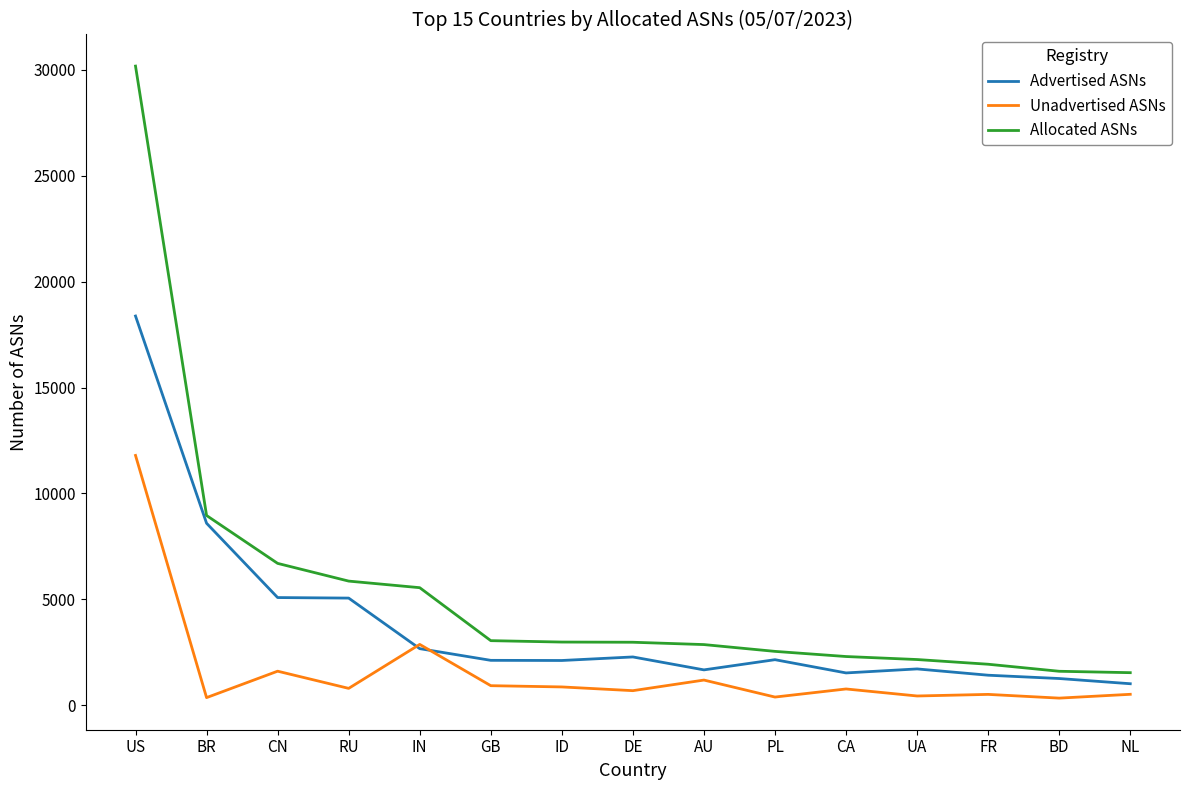

Which category has the highest value in the Advertised ASNs series?

US